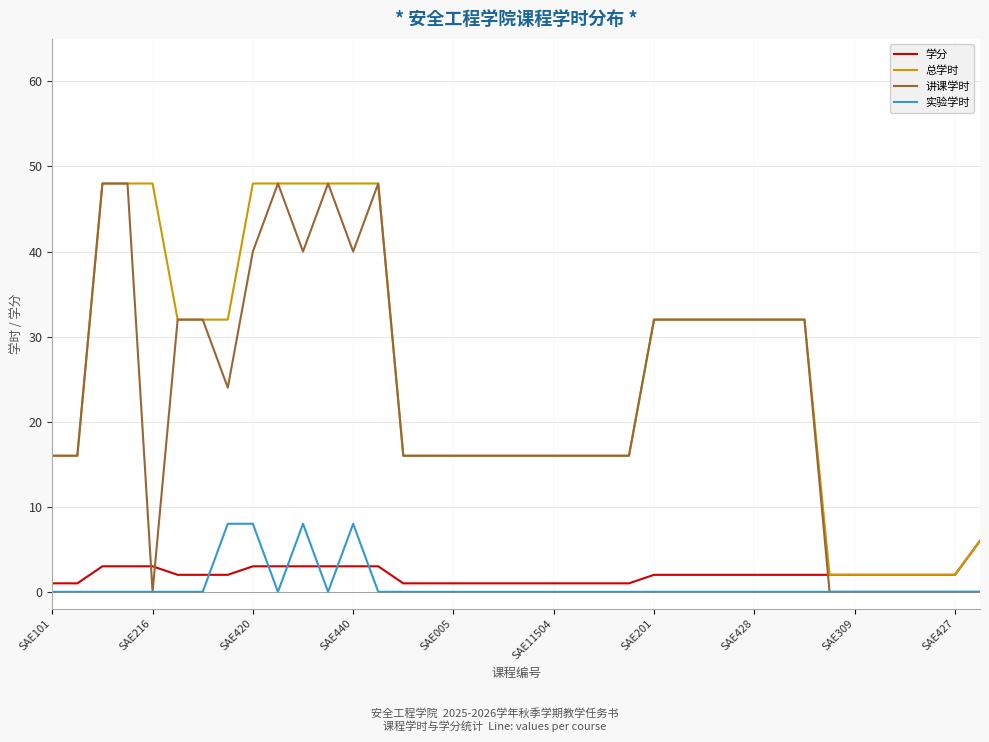

What is the sum of all 学分 values?

77